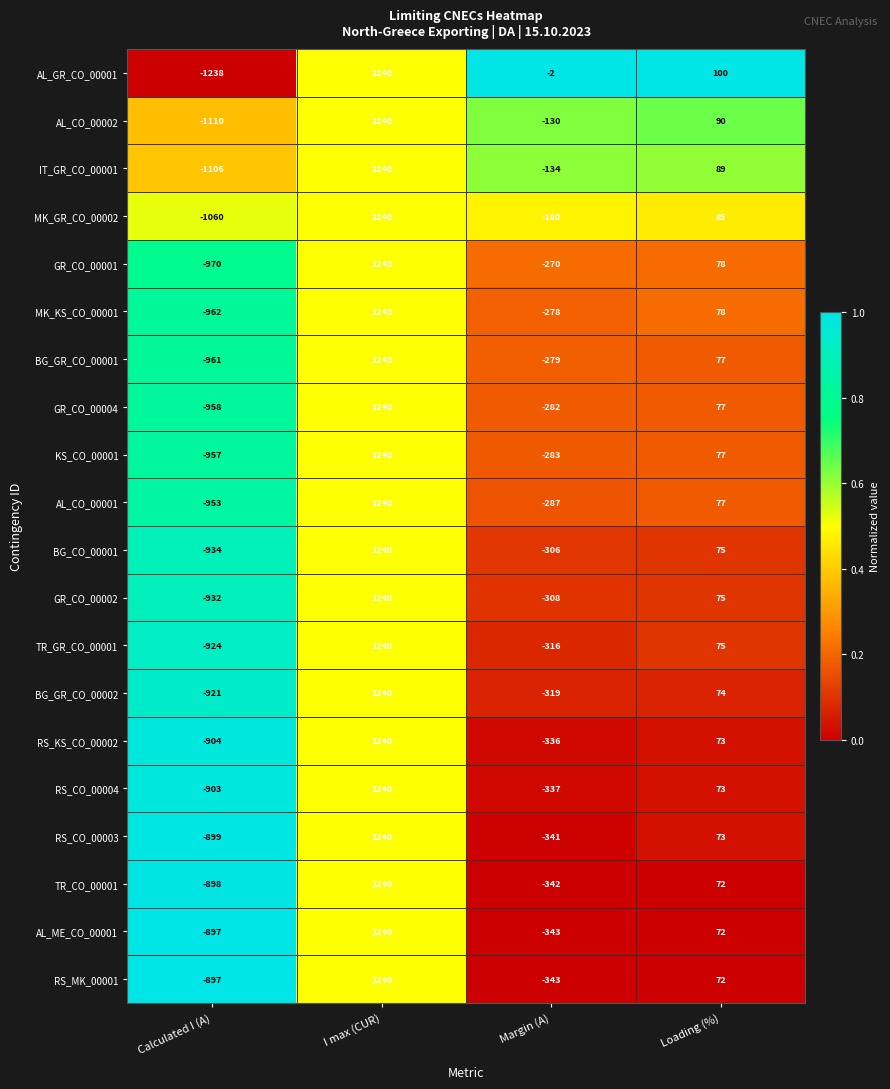

What is the minimum value for BG_CO_00001?

-934